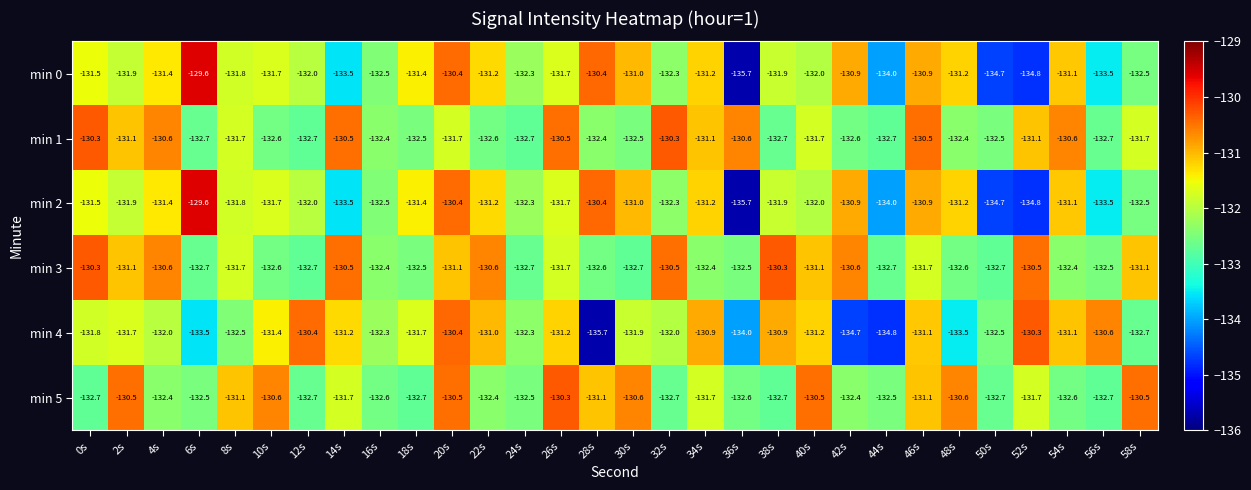

Between 4s and 44s, which series saw the biggest shift?

min 4